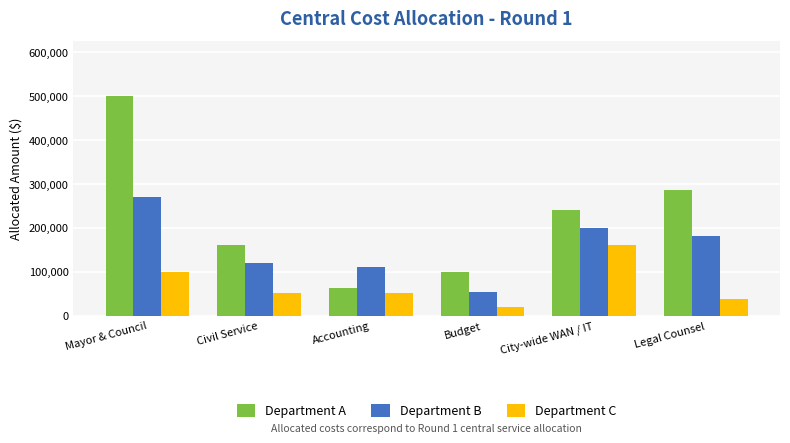

What is the approximate value of Department A at Civil Service?

160000